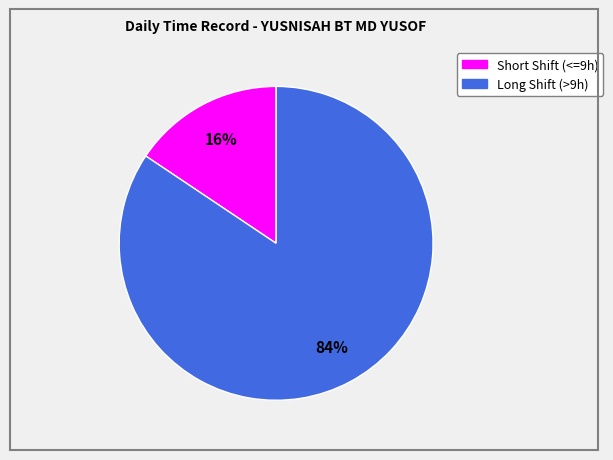

How many segments does this pie chart have?

2